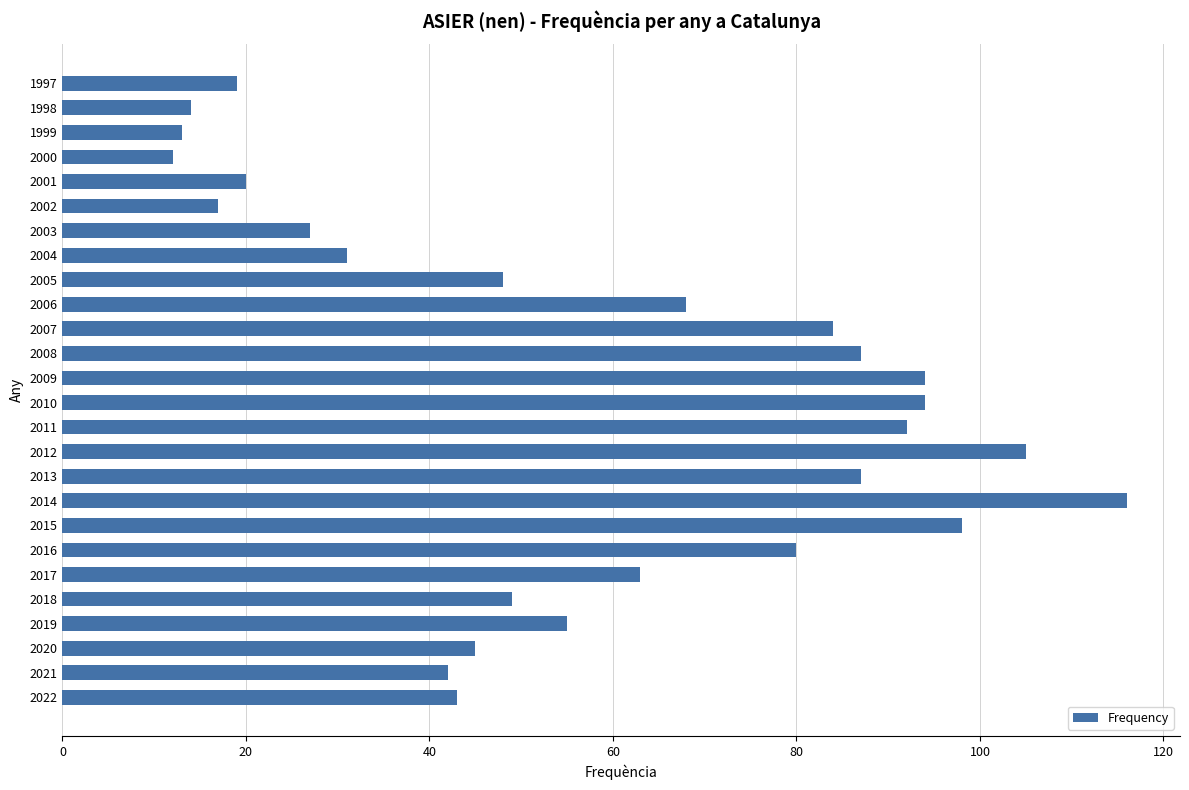

What is the difference between the second highest and second lowest values?

92